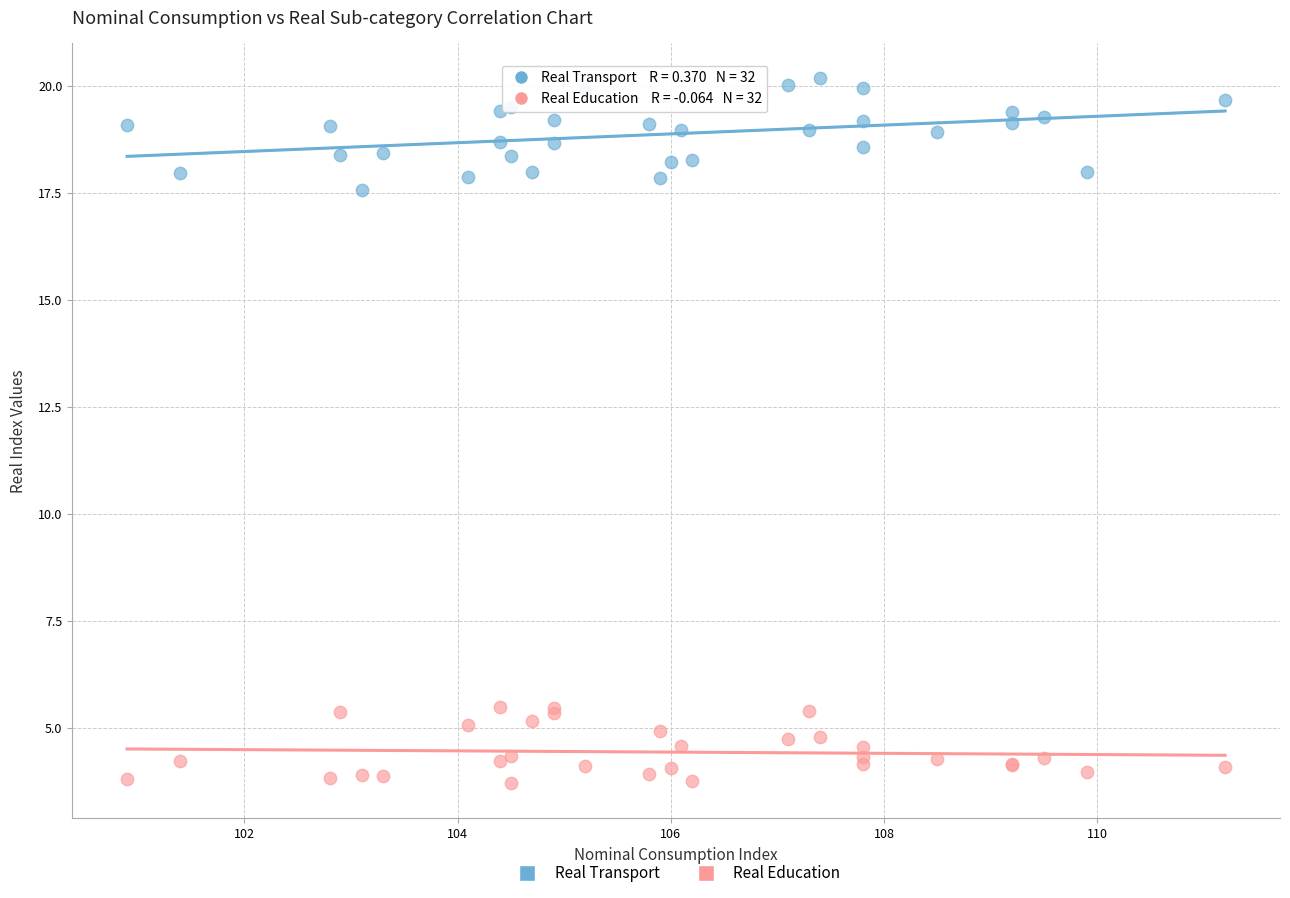

Which series reaches the maximum Y coordinate?

Real Transport